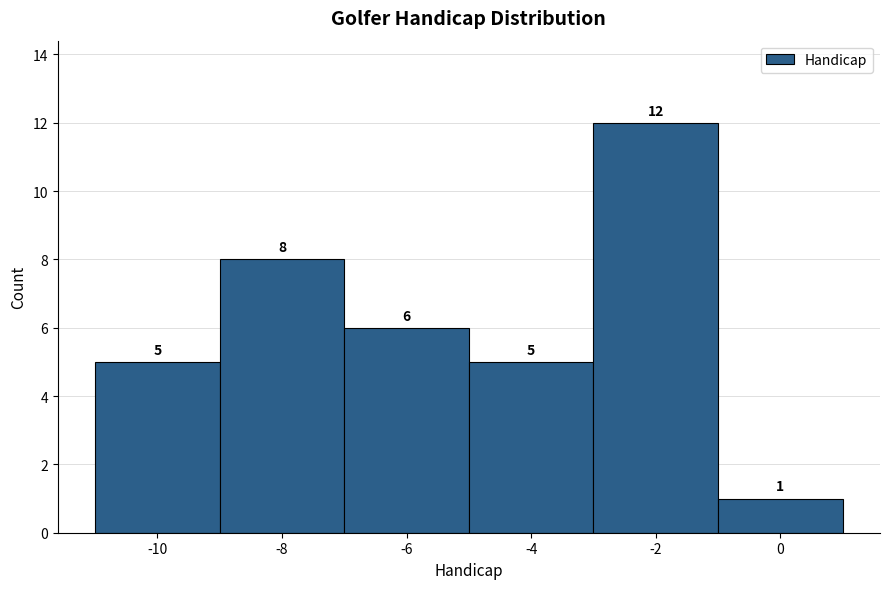

Over which range of the x-axis is the bar tallest?

-3 to -1